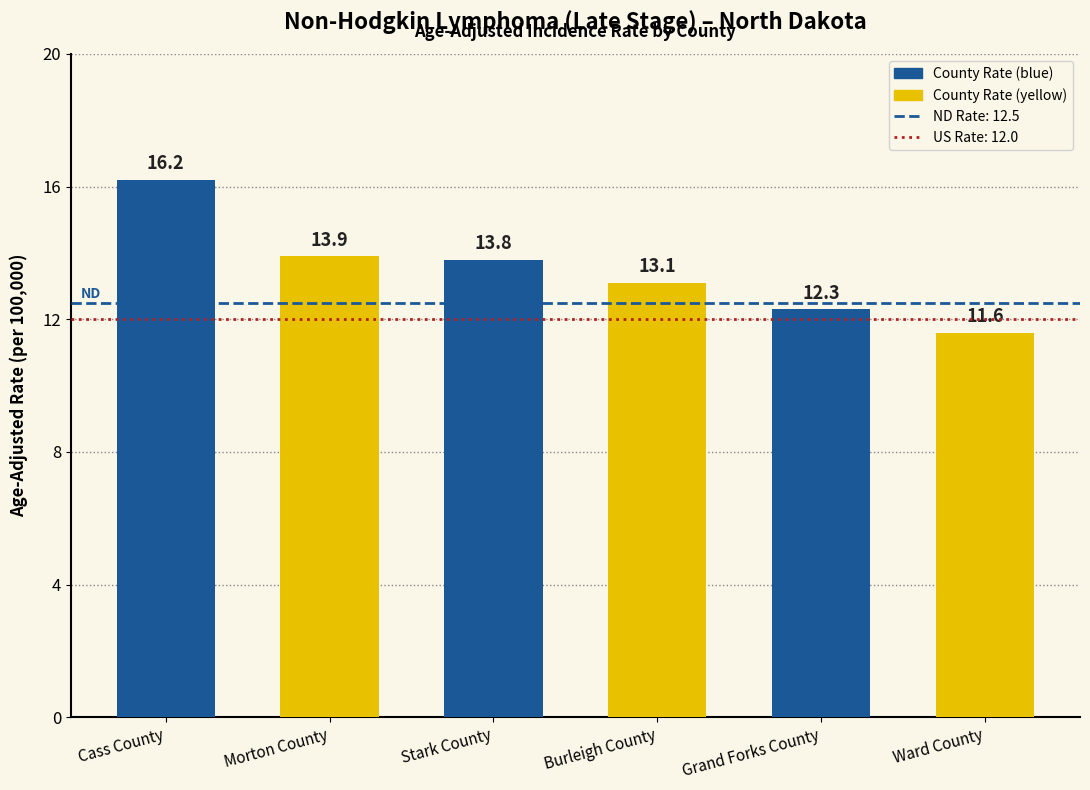

List the labels in order of value, smallest first.

Ward County, Grand Forks County, Burleigh County, Stark County, Morton County, Cass County